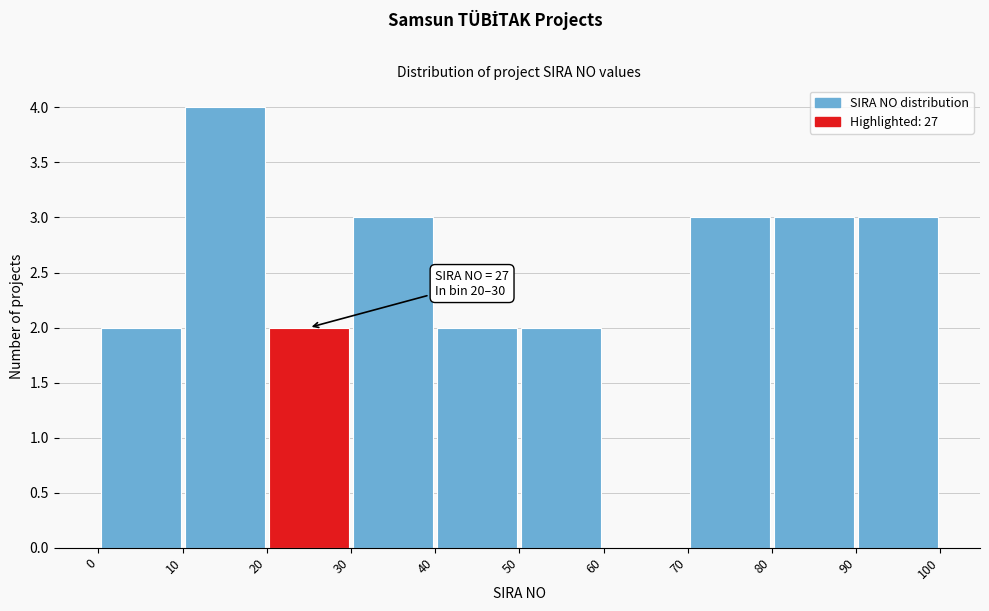

Which range on the x-axis has the tallest bar?

10 to 20